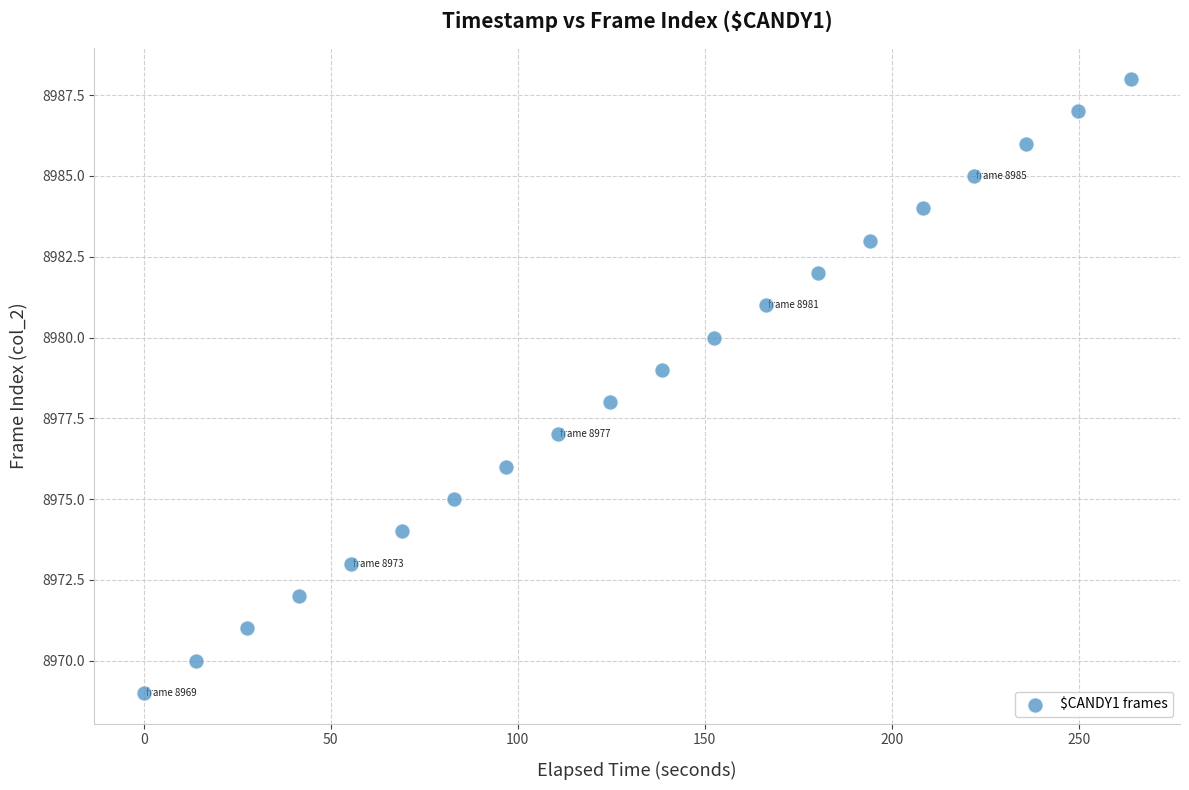

What is the range of Y values (max minus min)?

19